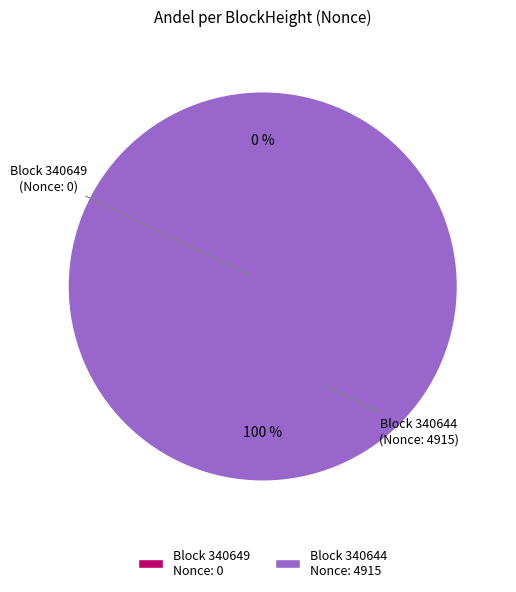

True or false: 340644 accounts for 100% of the total.

True